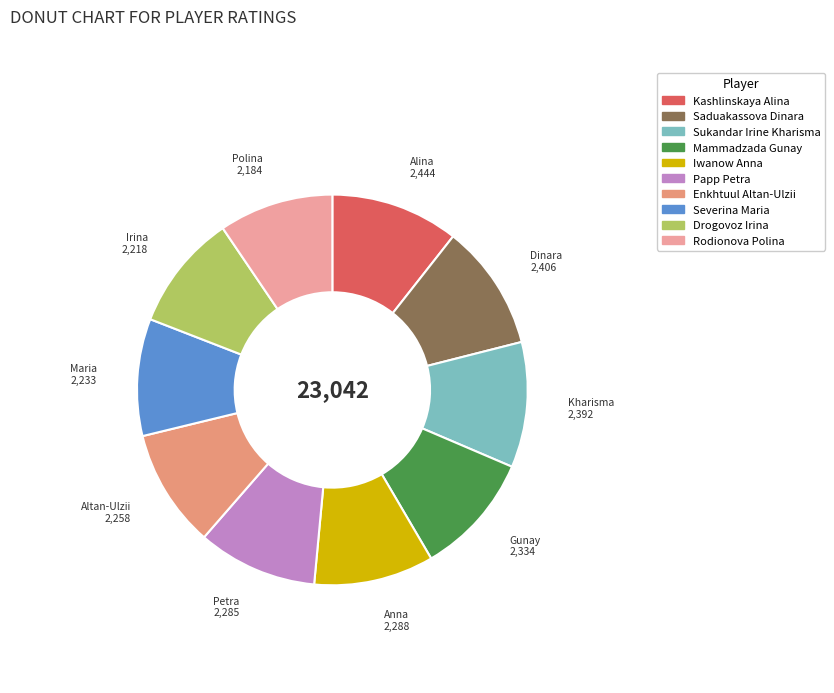

Is it true that Iwanow Anna is 1% of the pie?

False